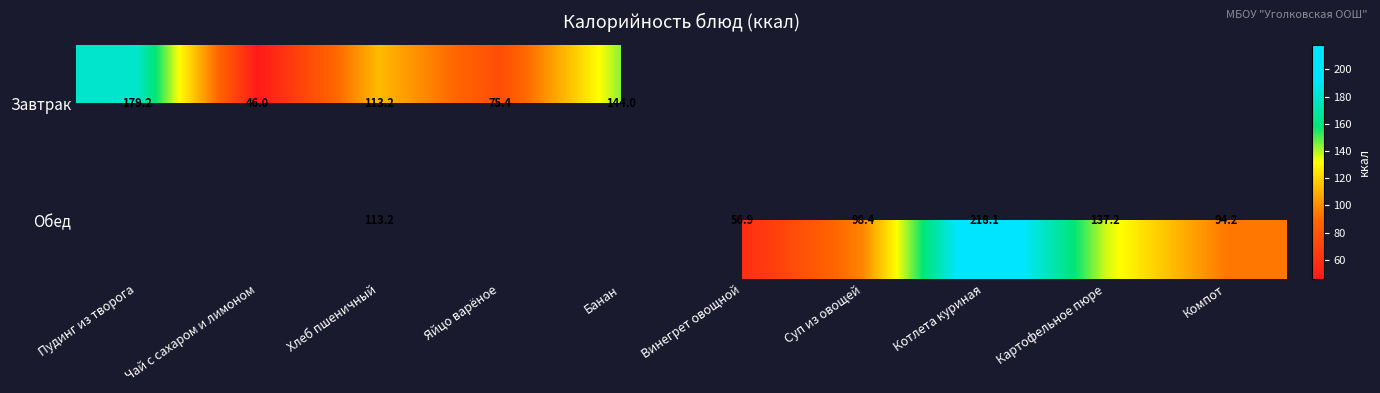

True or false: Завтрак has a value of 75.4 at Яйцо варёное.

True